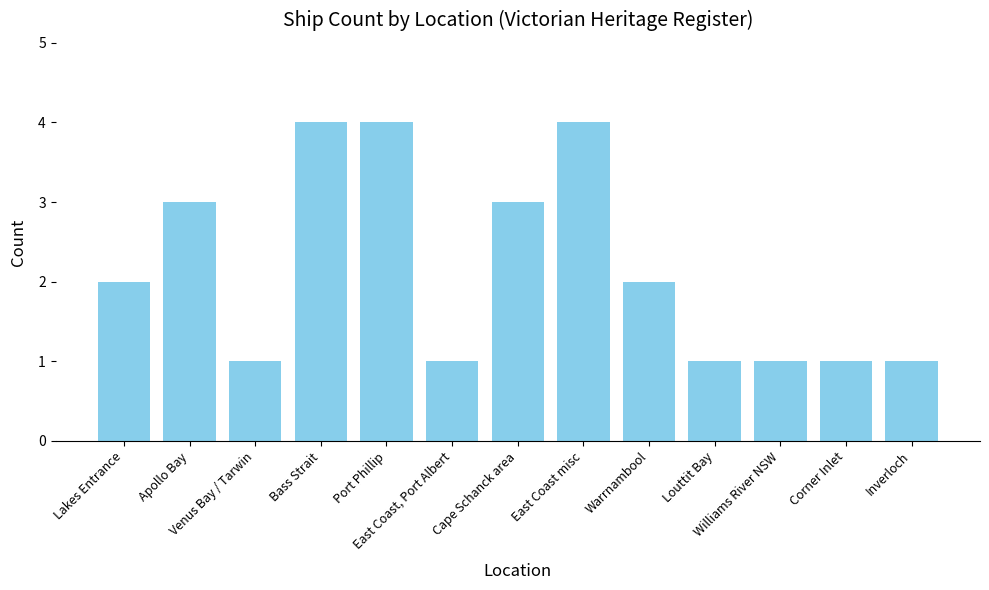

What is the average value?

2